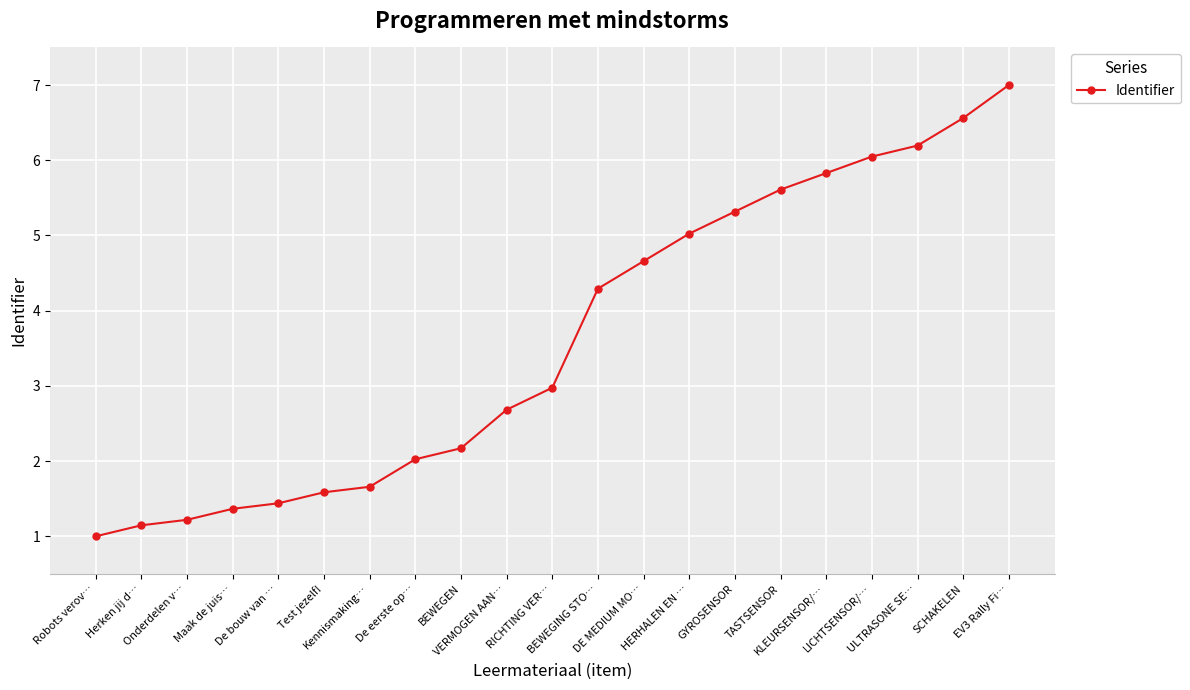

True or false: the data has more than 1 interior local peaks.

False